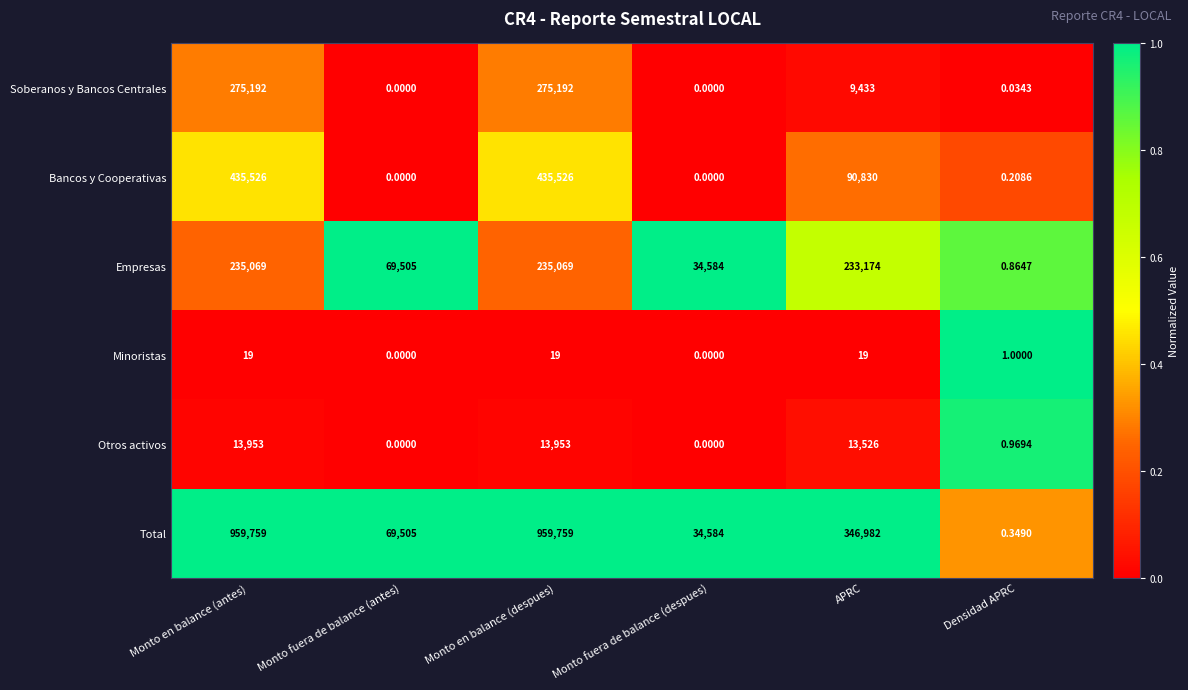

Is the value of Empresas at APRC greater than the value of Minoristas at Monto fuera de balance (antes)?

Yes